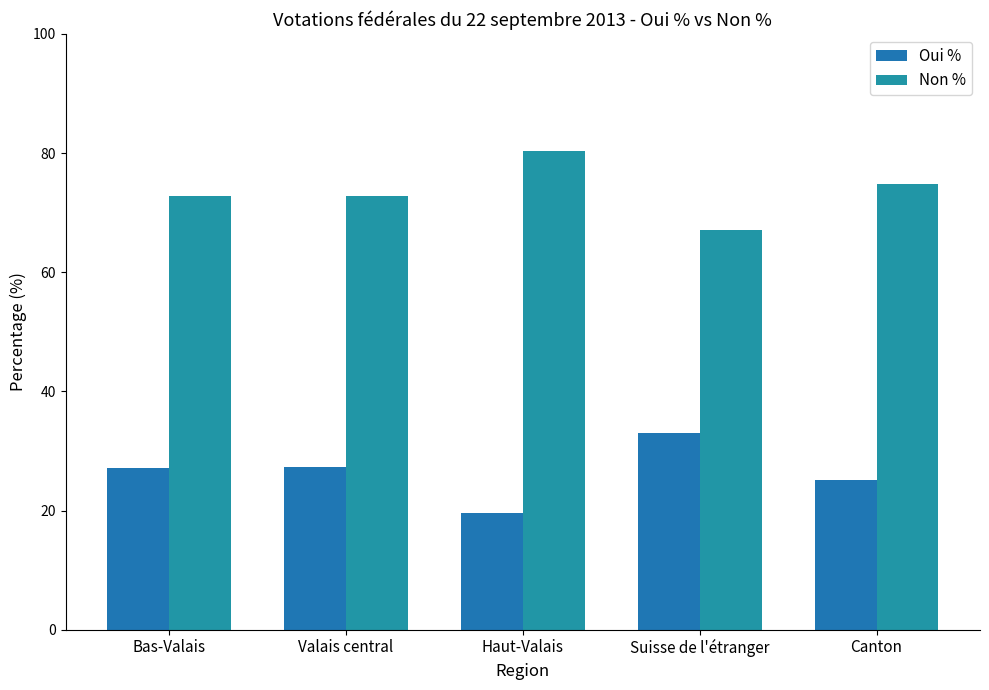

What is the sum of the Oui % values at Haut-Valais and Suisse de l'étranger?

52.5